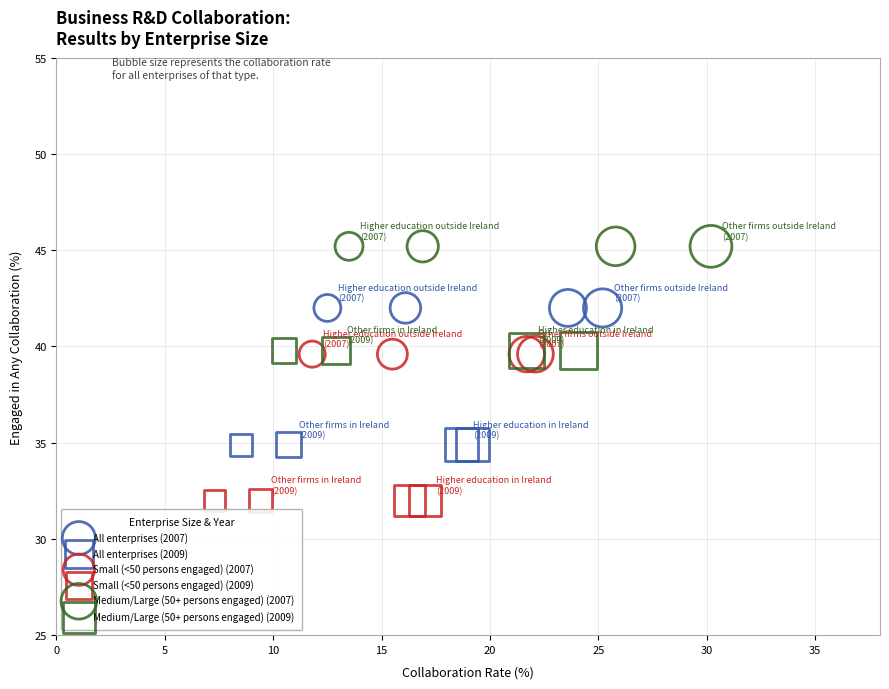

Which series contains the lowest Y value?

Small (<50 persons engaged) (2009)